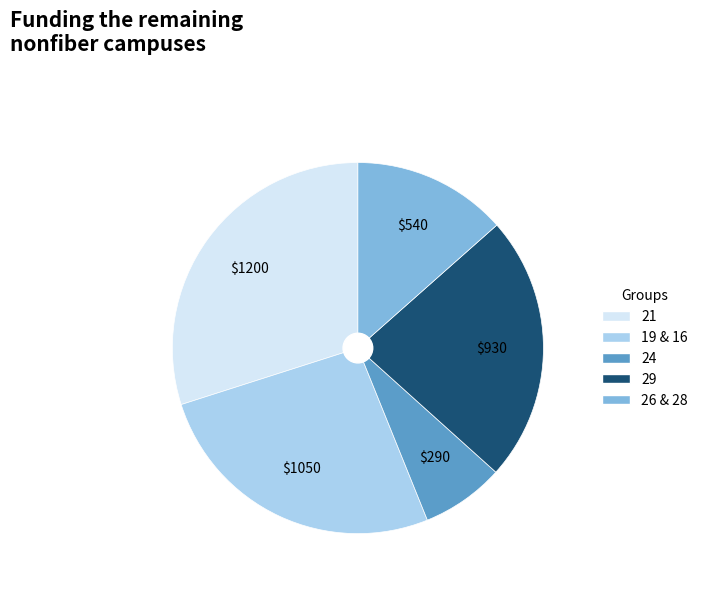

Is there any slice that represents more than half of the pie?

No